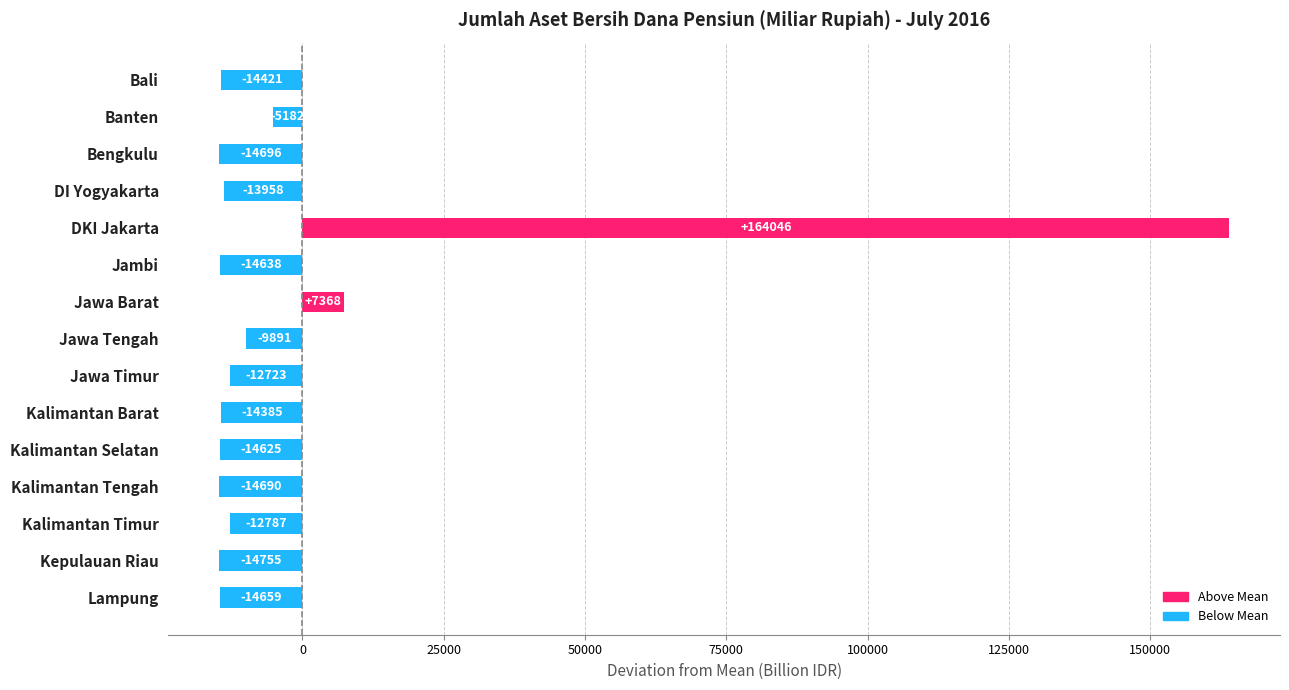

How many values are below -14385?

8